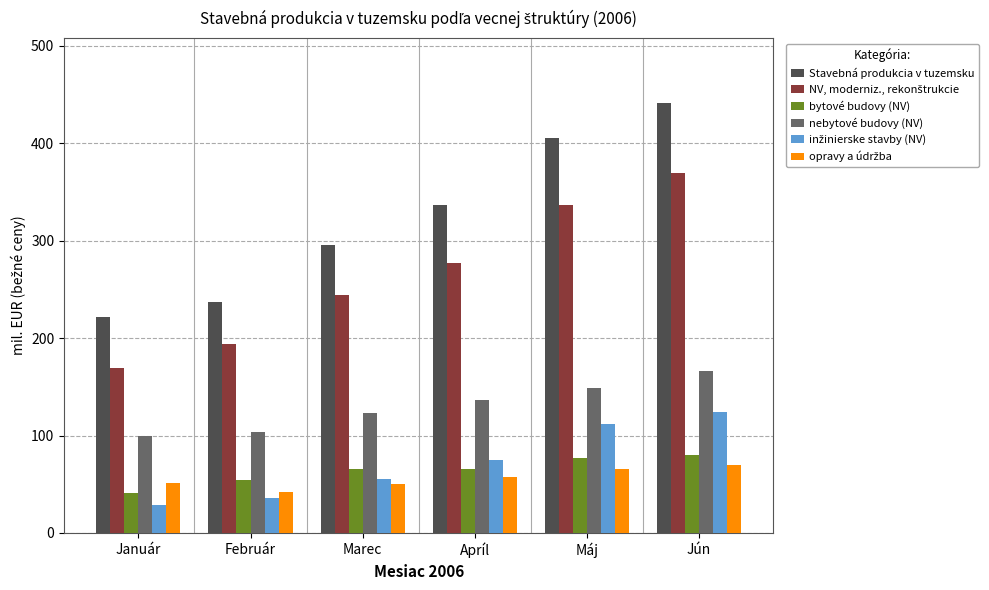

True or false: Stavebná produkcia v tuzemsku has a value of 441.6 at Jún.

True